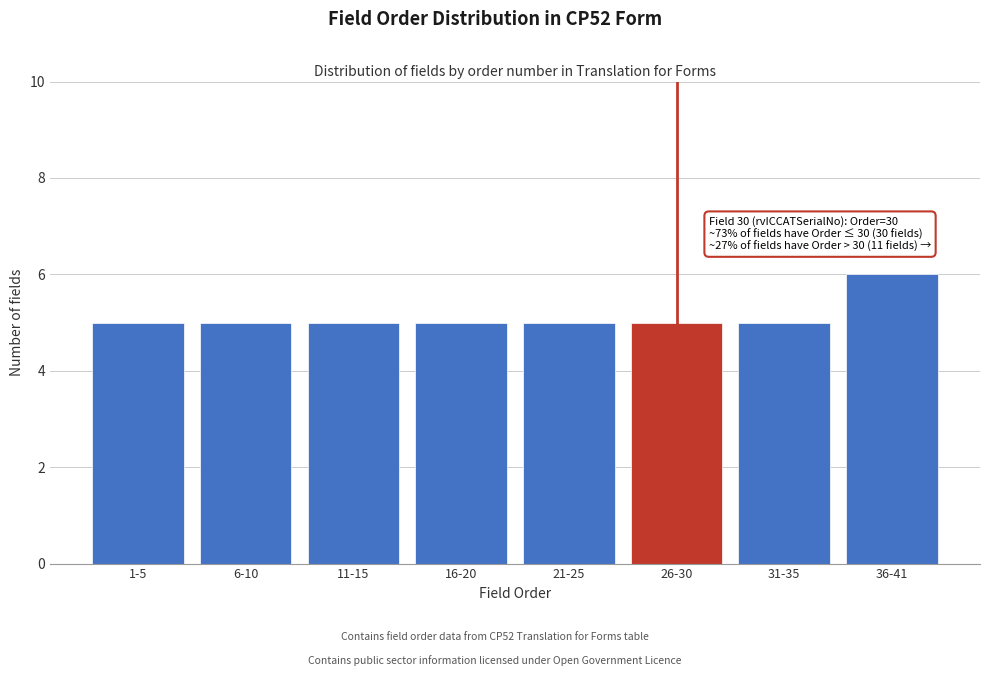

Reading left to right, transcribe all the data shown in this chart.

1-5=5	6-10=5	11-15=5	16-20=5	21-25=5	26-30=5	31-35=5	36-41=6